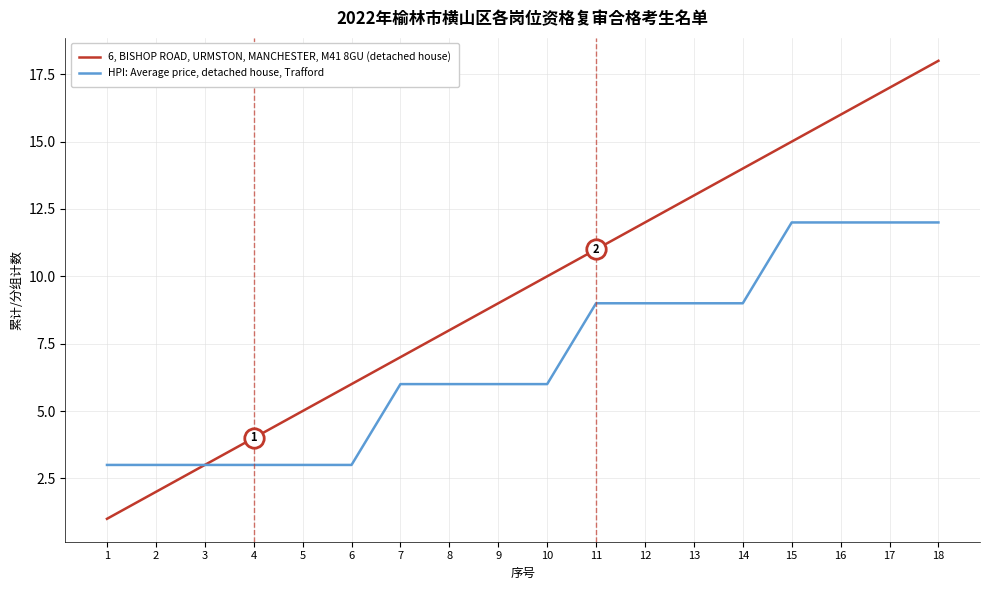

The 6, BISHOP ROAD, URMSTON, MANCHESTER, M41 8GU (detached house) series shows 14 at 14. True or false?

True